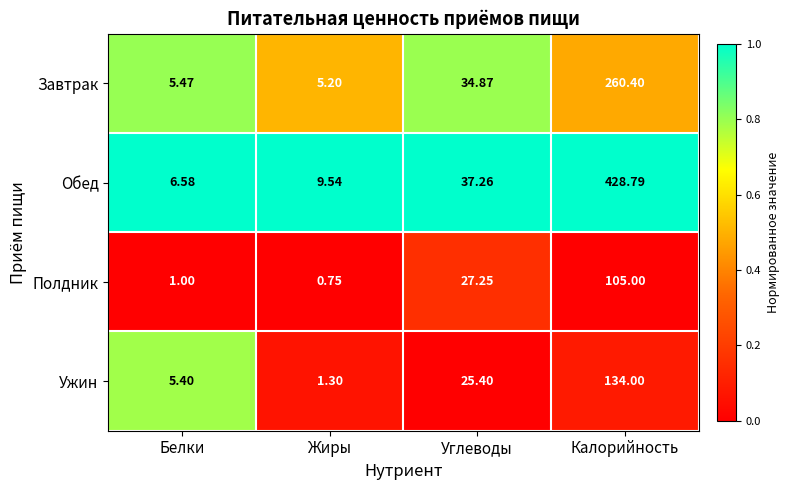

List the labels in order of Ужин value, smallest first.

Жиры, Белки, Углеводы, Калорийность